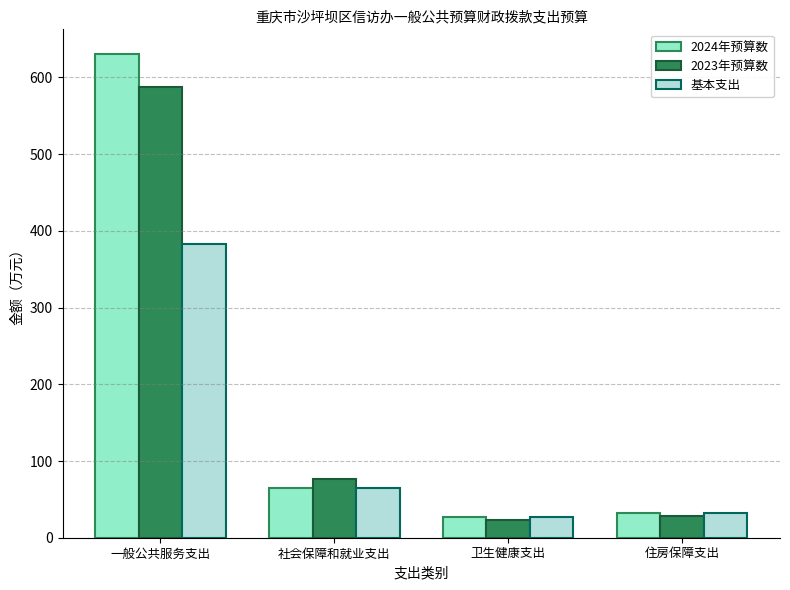

What is the spread (max minus min) of values at 一般公共服务支出?

248.7